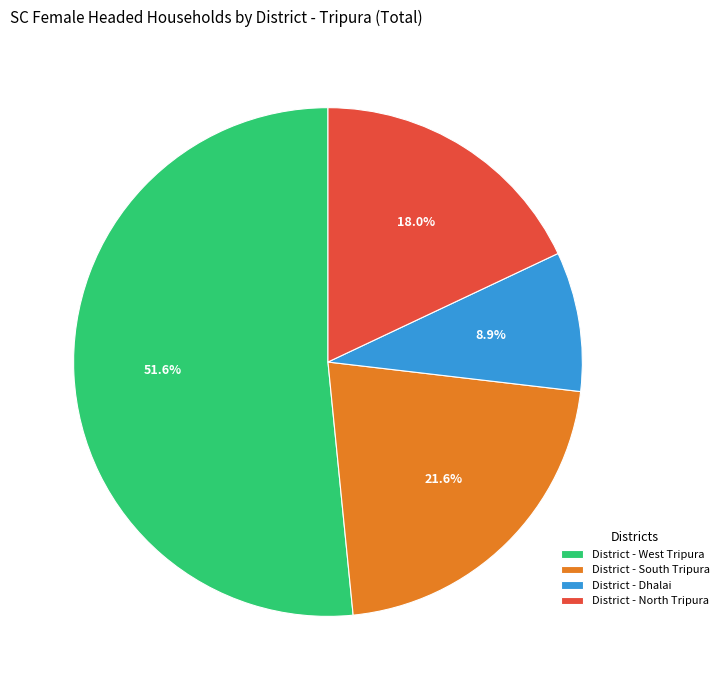

To the nearest percent, what percentage of the pie is District - Dhalai?

9%